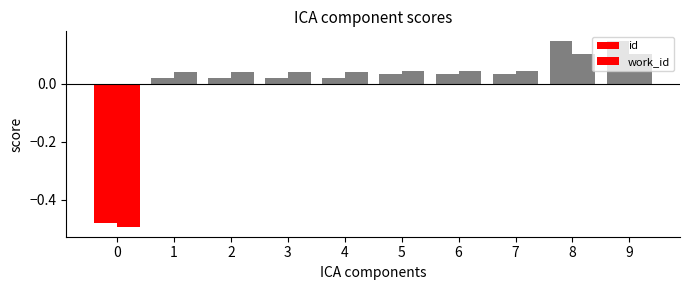

Reading right to left, list all the values displayed in this chart.

id: 9=0.1	8=0.1	7=0.0	6=0.0	5=0.0	4=0.0	3=0.0	2=0.0	1=0.0	0=-0.5
work_id: 9=0.1	8=0.1	7=0.0	6=0.0	5=0.0	4=0.0	3=0.0	2=0.0	1=0.0	0=-0.5